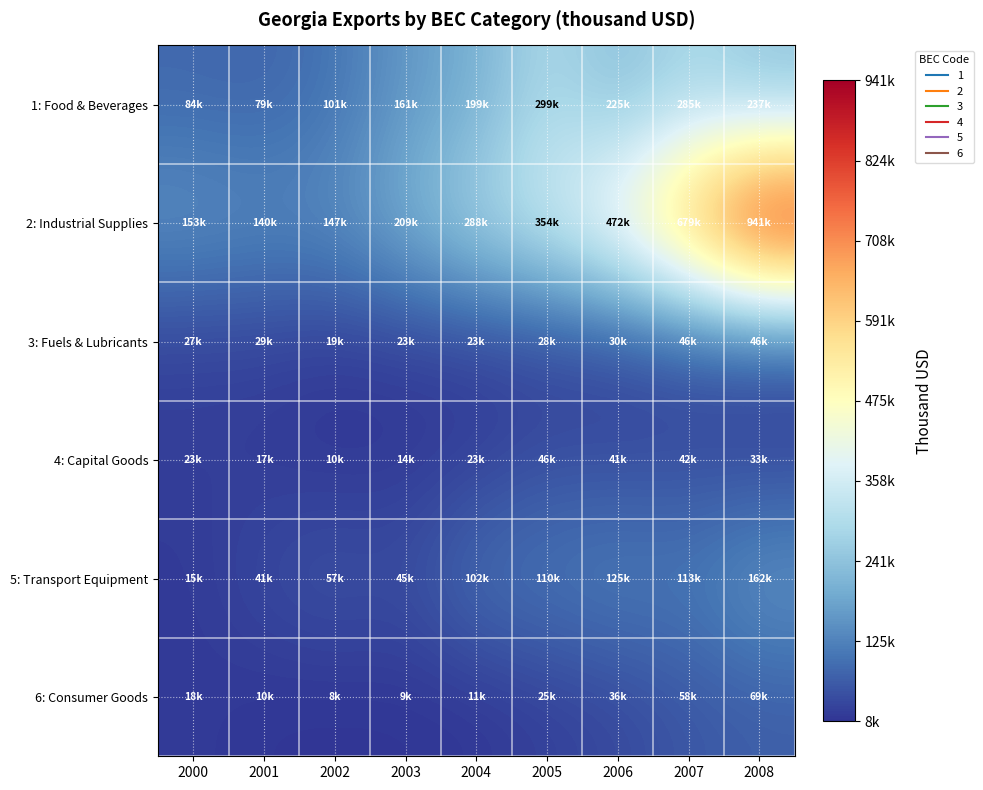

Count the number of data series in this chart.

6